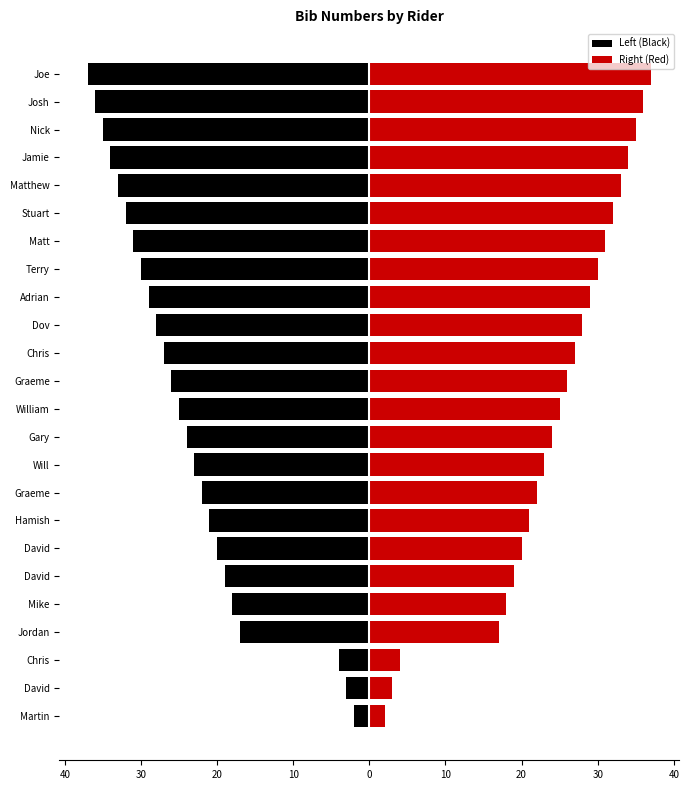

Are the bars horizontal?

Yes